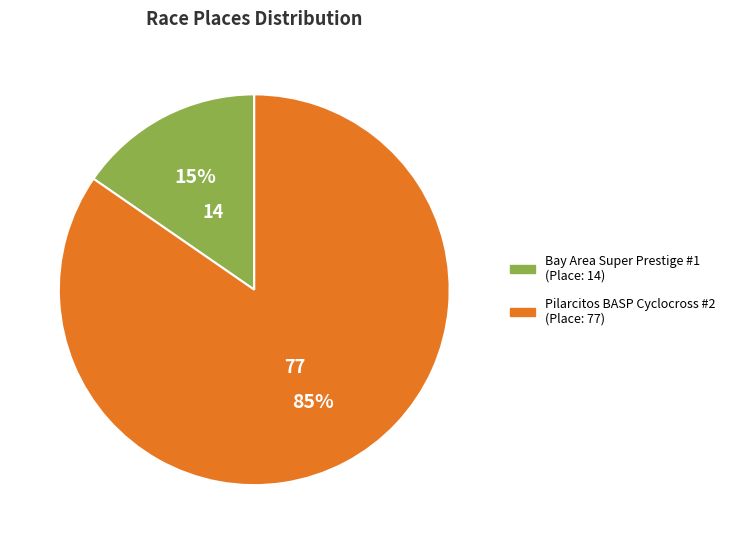

To the nearest percent, what is the combined percentage of Bay Area Super Prestige #1 and Pilarcitos BASP Cyclocross #2?

100%